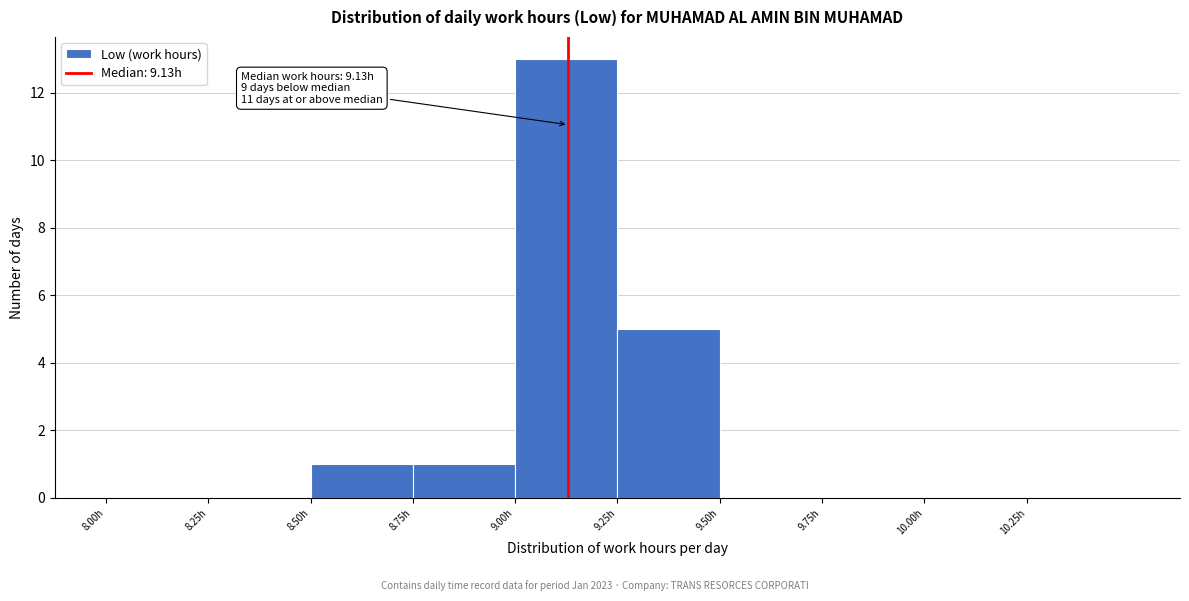

Over which range of the x-axis is the bar tallest?

9.00 to 9.25